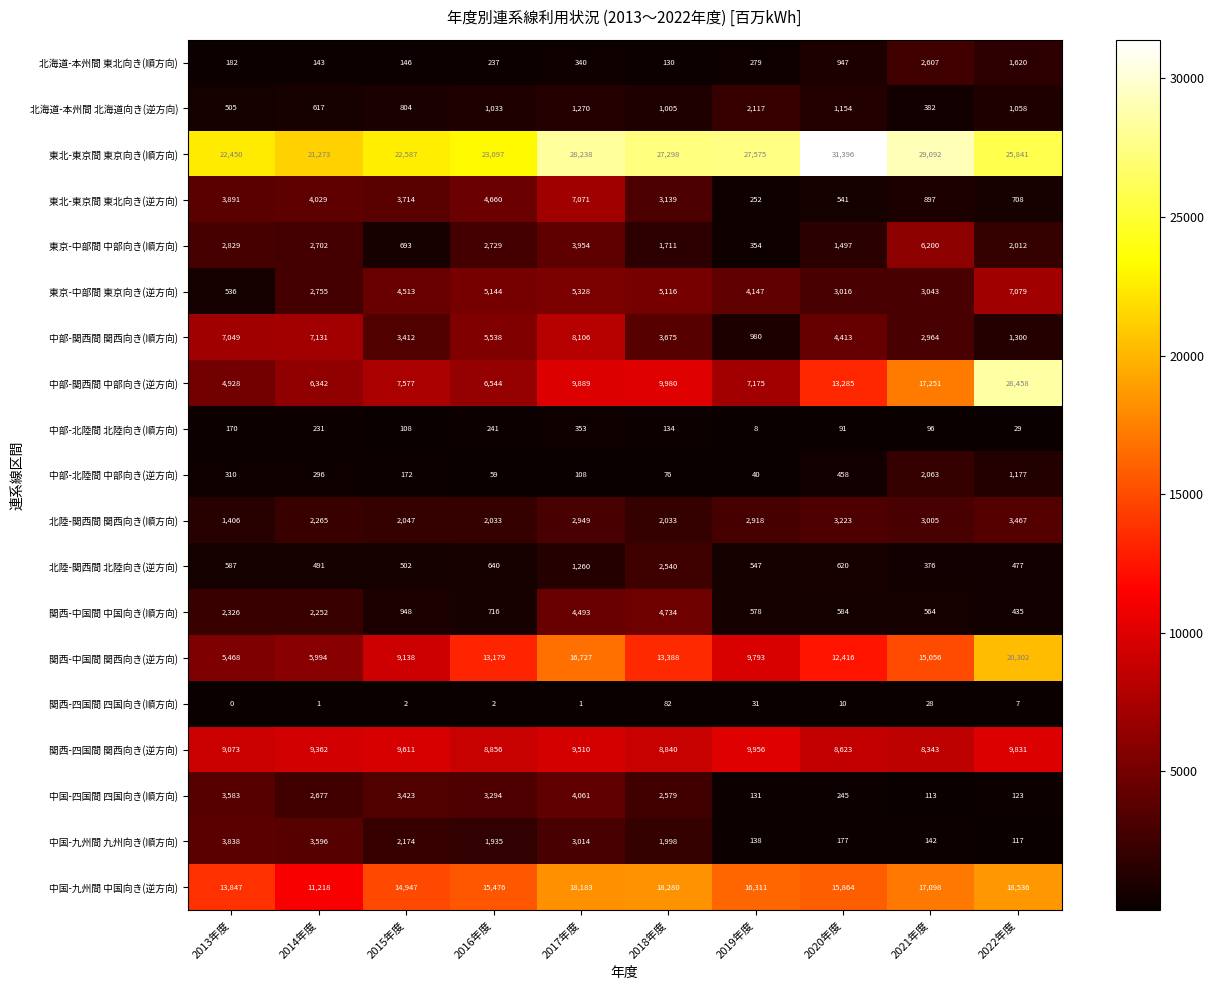

True or false: 北海道-本州間 北海道向き(逆方向) has a value of 1058 at 2022年度.

True